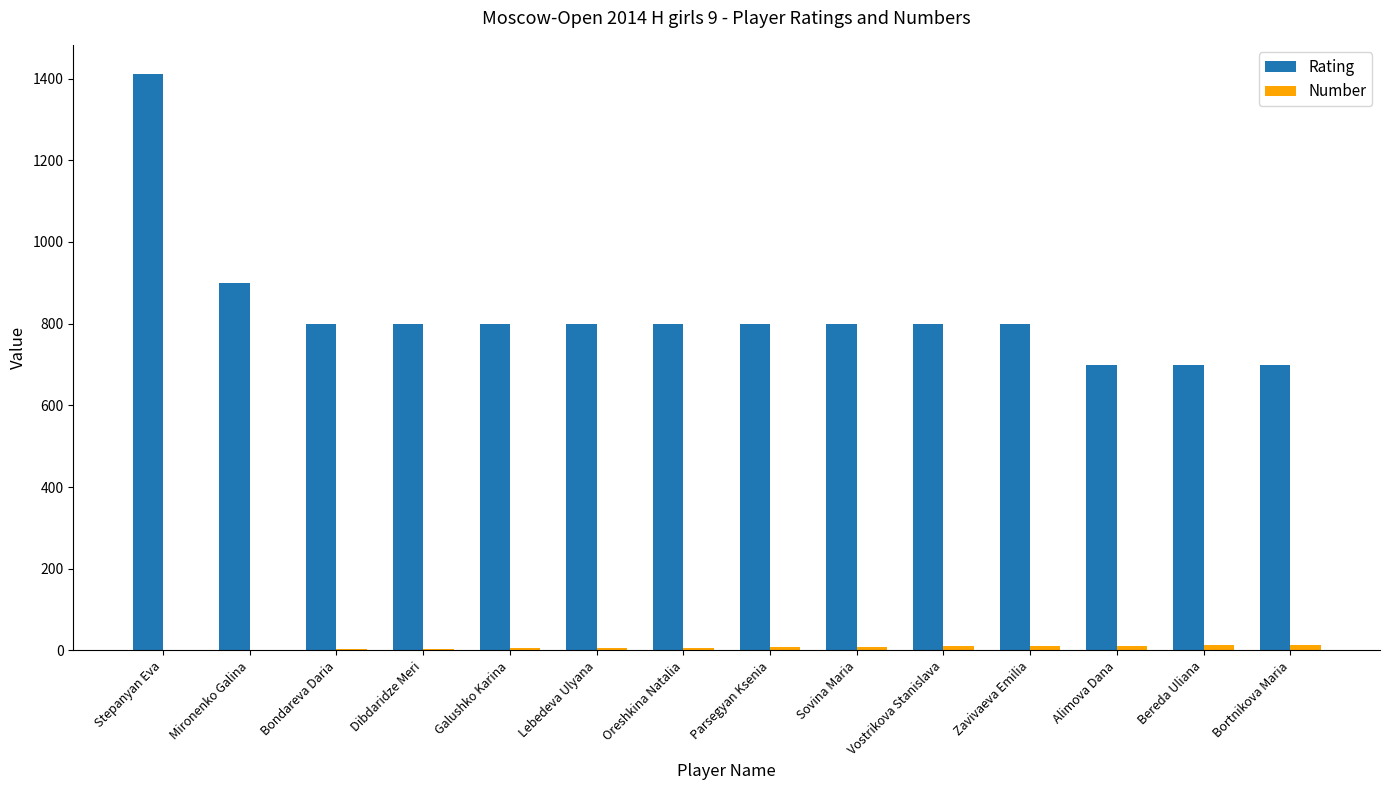

What is the greatest value displayed?

1412